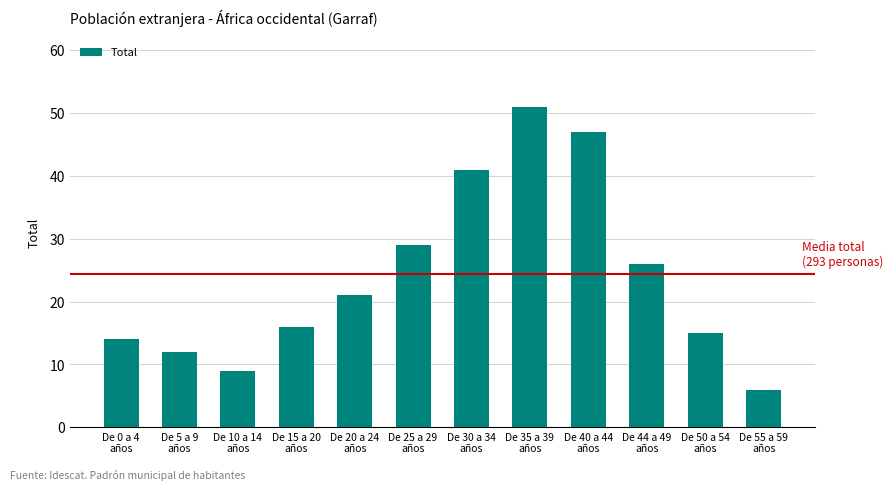

List the labels in order of value, largest first.

De 35 a 39
años, De 40 a 44
años, De 30 a 34
años, De 25 a 29
años, De 44 a 49
años, De 20 a 24
años, De 15 a 20
años, De 50 a 54
años, De 0 a 4
años, De 5 a 9
años, De 10 a 14
años, De 55 a 59
años